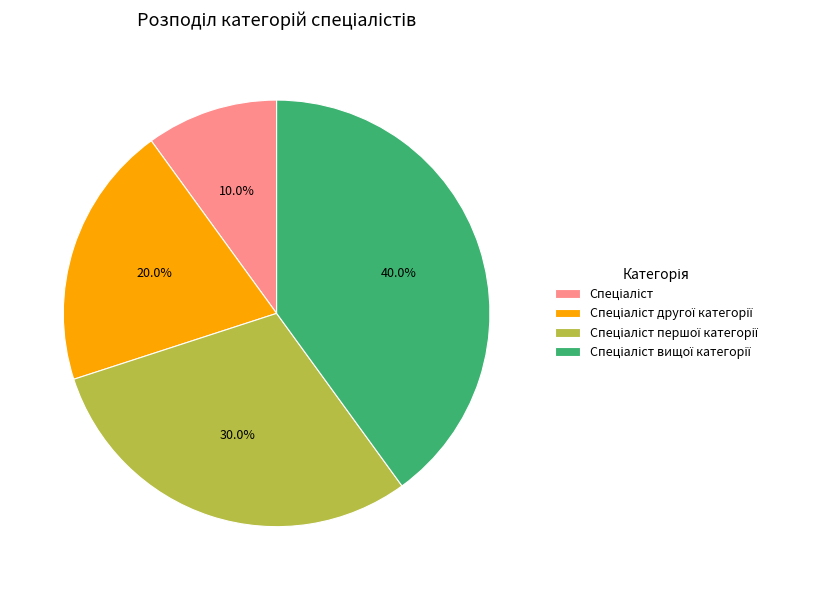

Does any single category account for the majority?

No